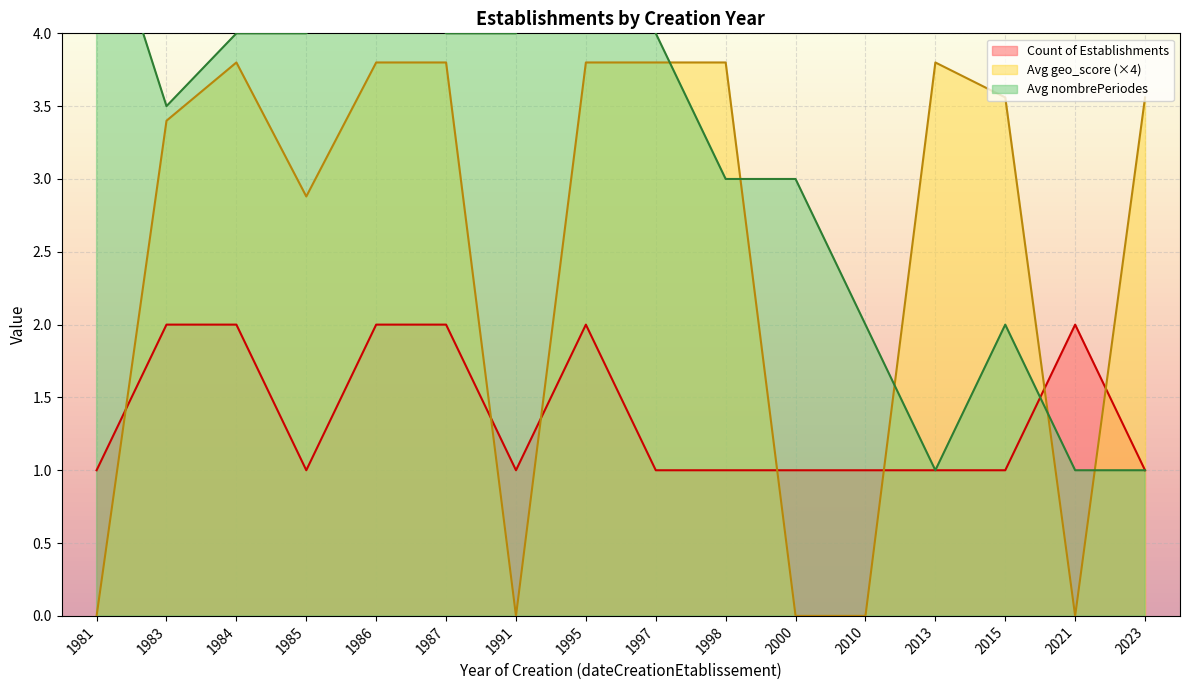

What is the difference between the Count of Establishments values at 1991 and 2013?

0.0